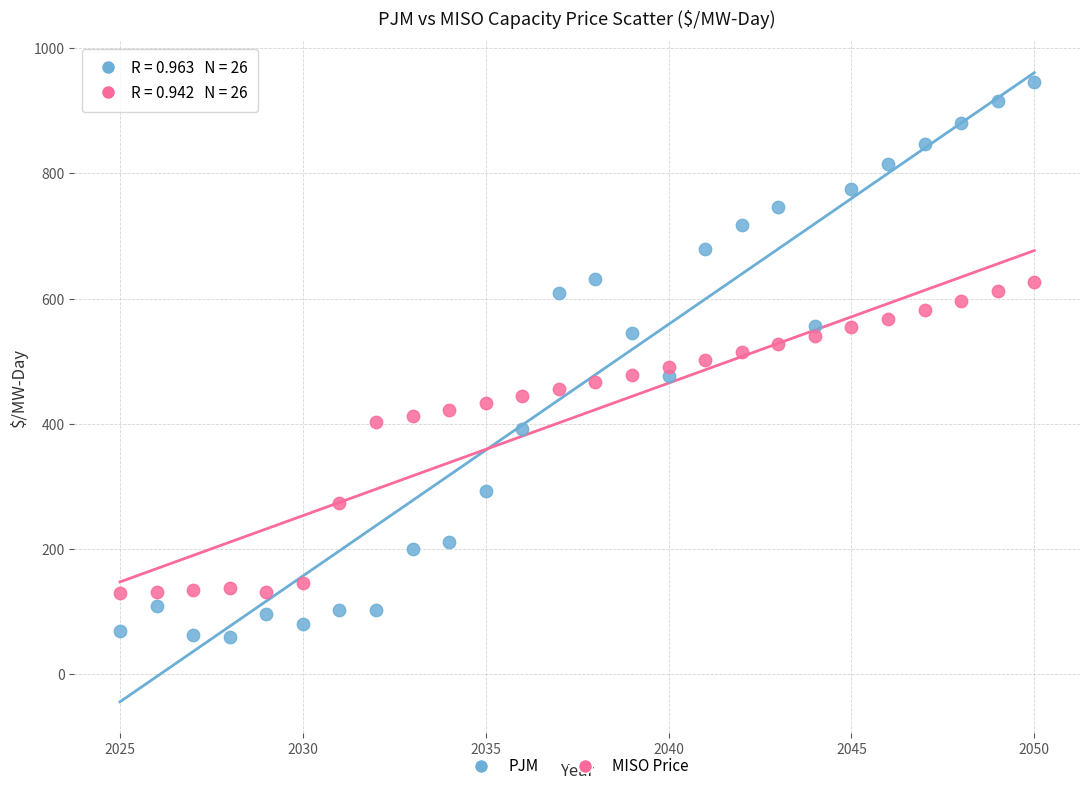

What is the X range (max minus min) for the scatter plot?

25.0